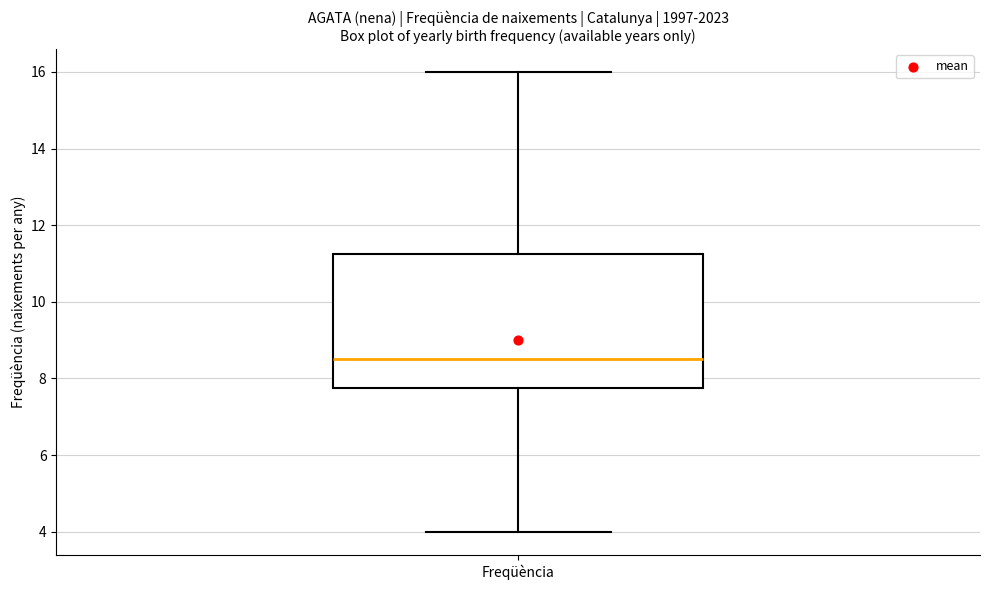

Where is the upper edge of the box for Freqüència on the y-axis? The values are not printed on the chart, so give them approximately, as read against the axis.

11.2